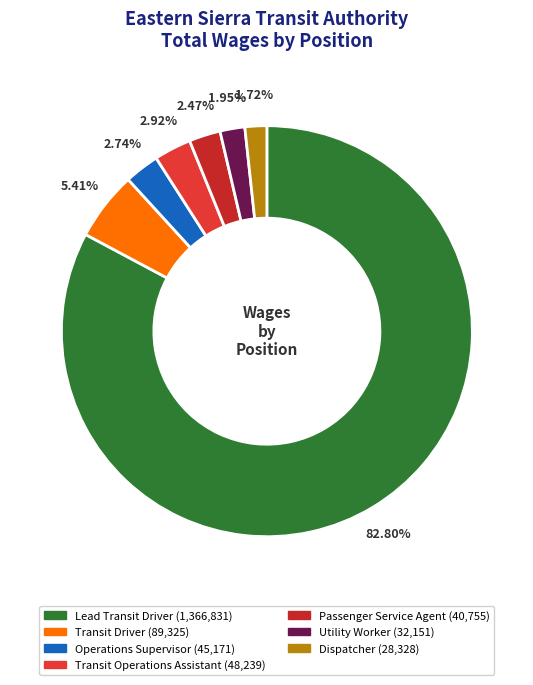

To the nearest percent, what is the difference between the Lead Transit Driver and Operations Supervisor slice percentages?

80%